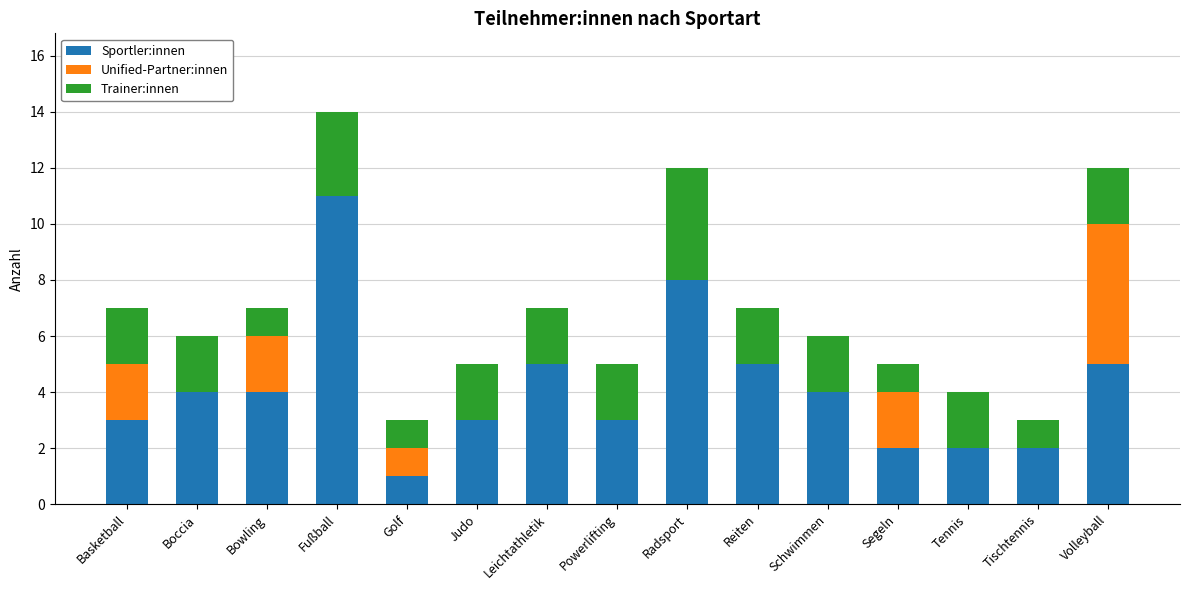

The value of Sportler:innen at Schwimmen is 2. True or false?

False